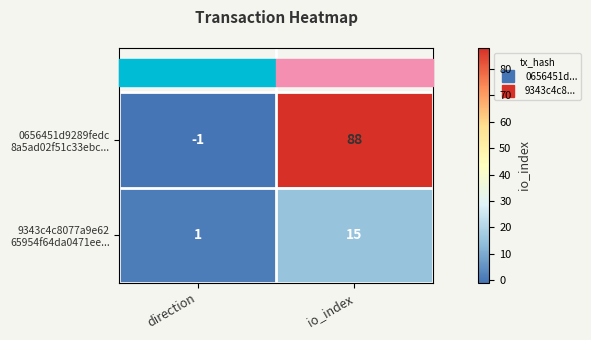

Which label corresponds to the smallest value in the chart?

direction